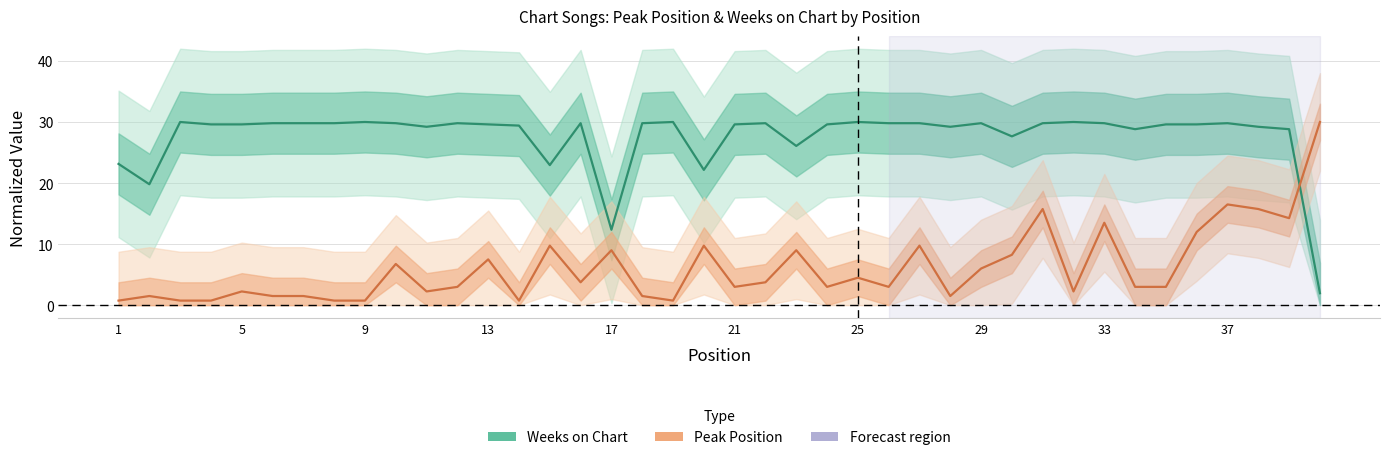

Which series has the largest range (max minus min)?

Peak Position